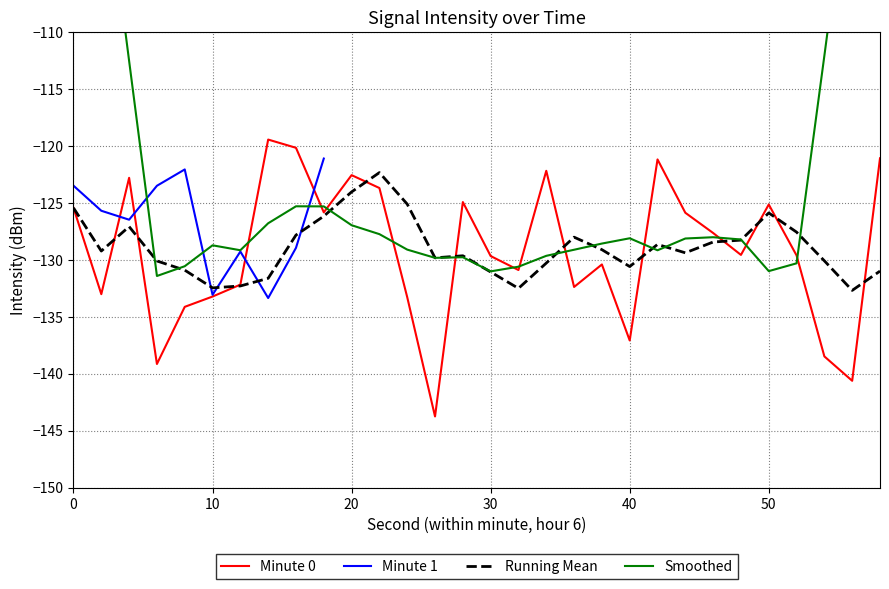

Which series has the largest range (max minus min)?

Smoothed